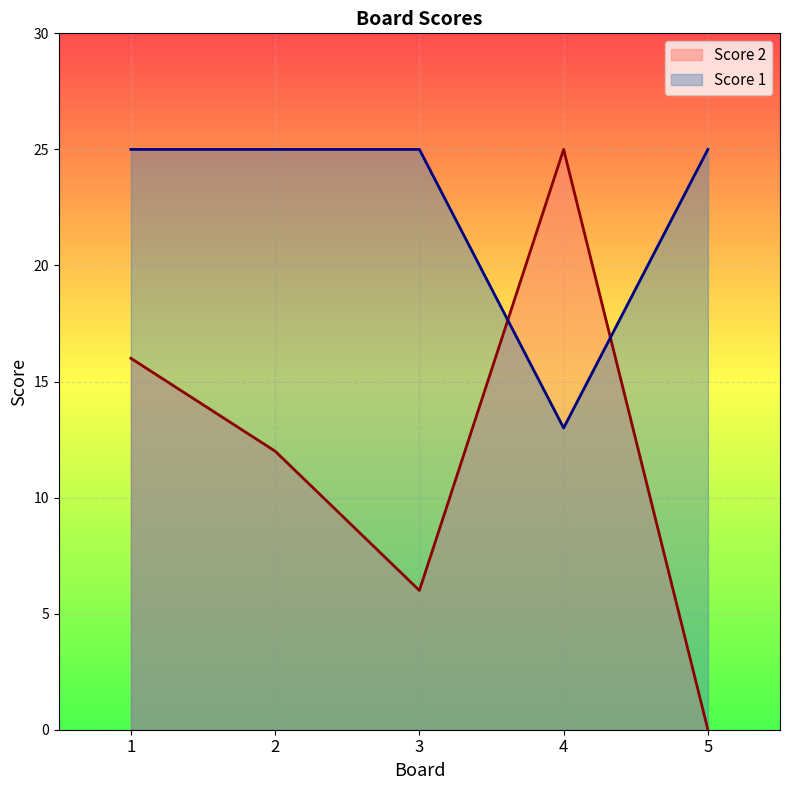

How many Score 2 values are between 6 and 16?

3